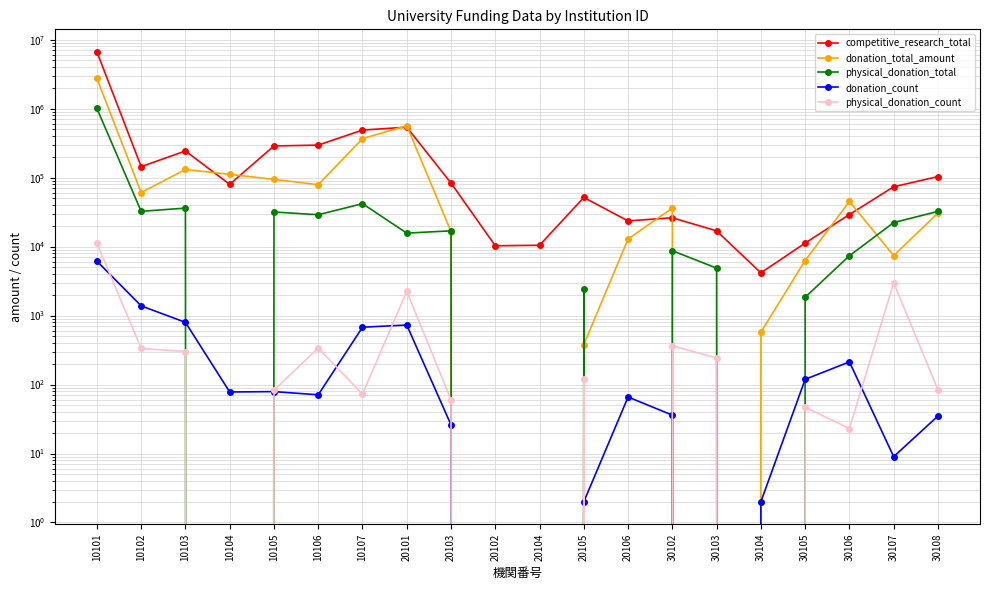

What is the difference between the highest and lowest values at 30106?

45120